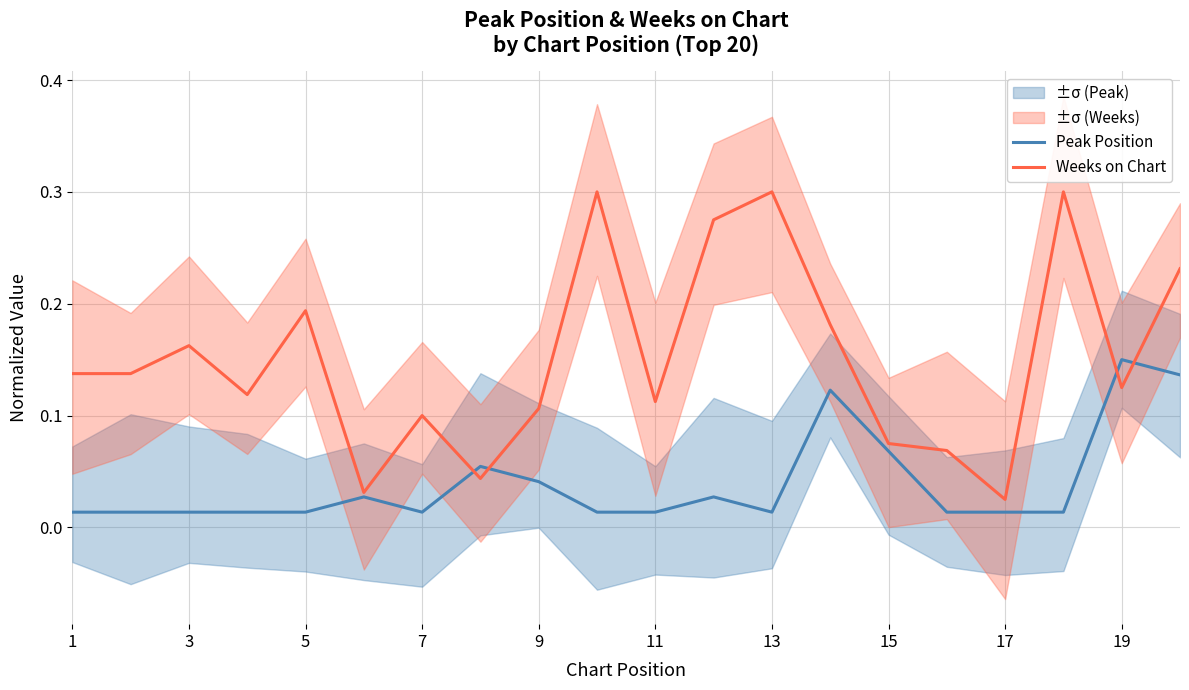

Does the chart display data point markers on the line(s)?

No